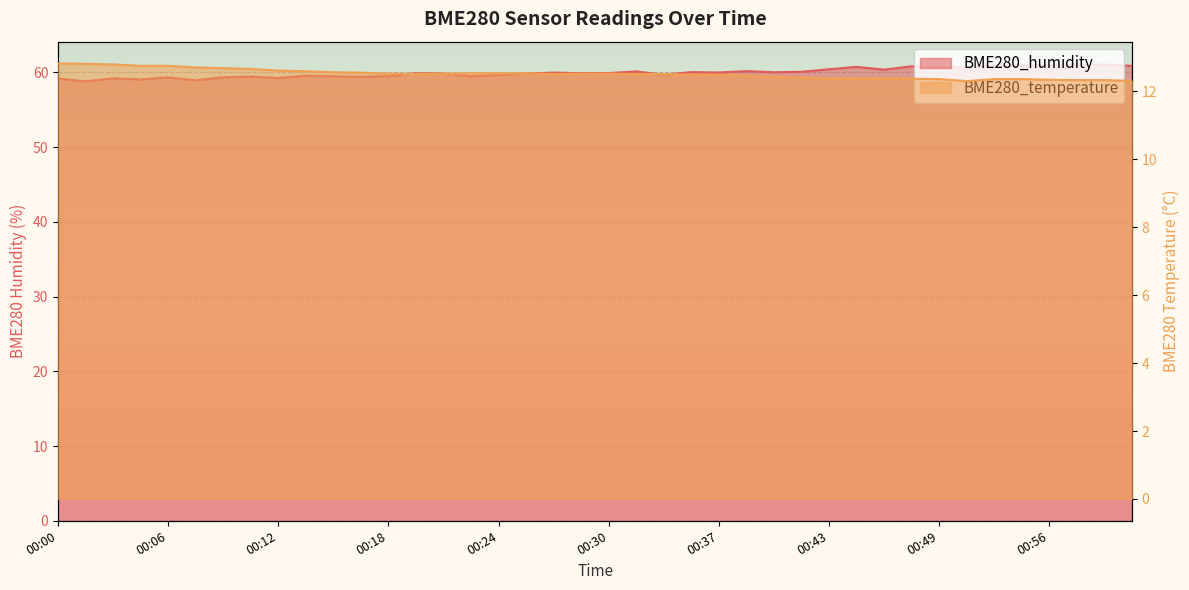

Where does the BME280_humidity series first go above 59?

00:00